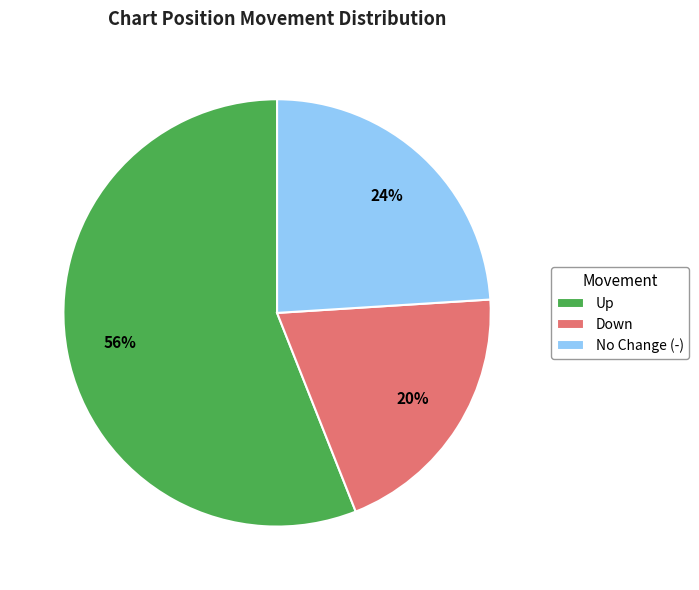

Is it true that Down is 20% of the pie?

True